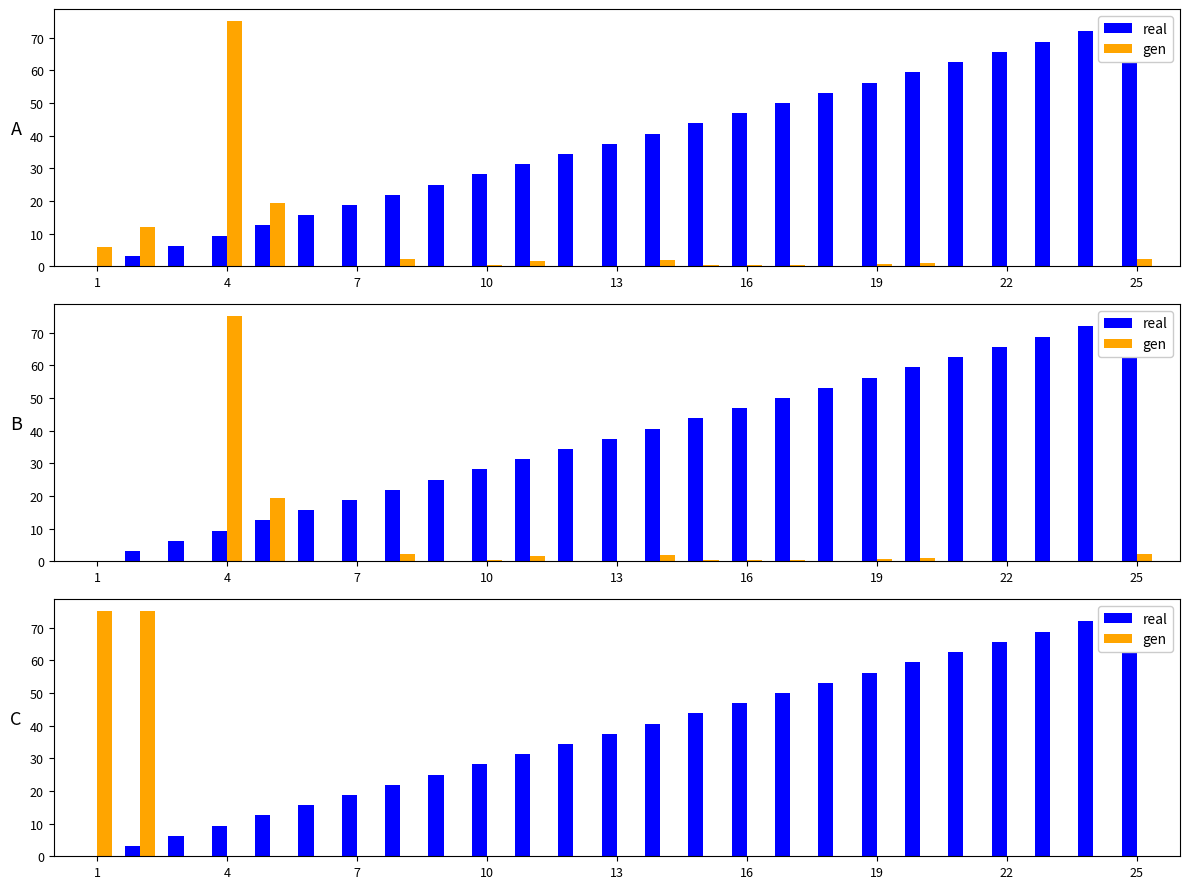

What is the difference between the maximum and minimum values in the gen series?

75.0